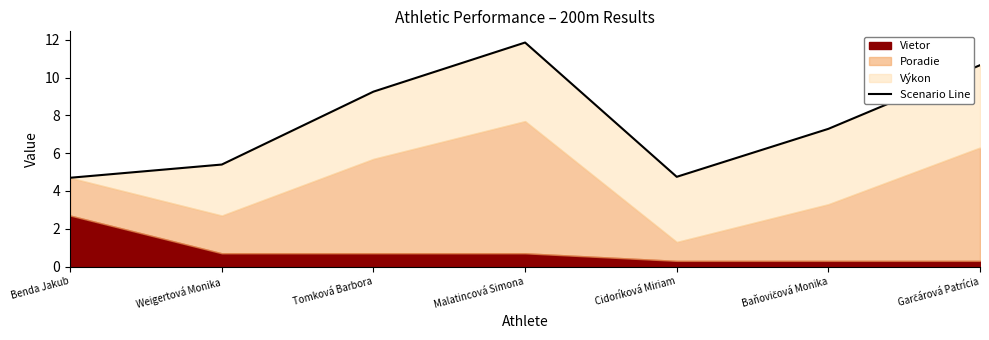

Reading right to left, list all the values displayed in this chart.

Garčárová Patrícia=10.7	Baňovičová Monika=7.3	Cidoríková Miriam=4.8	Malatincová Simona=11.9	Tomková Barbora=9.3	Weigertová Monika=5.4	Benda Jakub=4.7